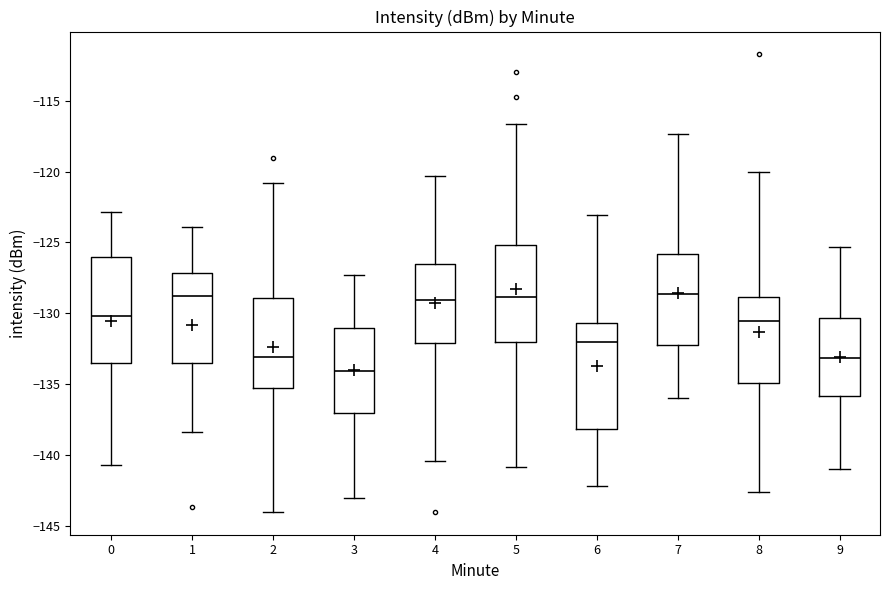

Reading left to right, transcribe this box plot: for each box, give where its median line is, the range the box spans, and where its two whiskers end, as read against the y-axis. The values are not printed on the chart, so give them approximately, as read against the axis.

0: median -130.0, box -133.5 to -126.0, whiskers -140.5 to -123.0
1: median -129.0, box -133.5 to -127.0, whiskers -138.5 to -124.0
2: median -133.0, box -135.5 to -129.0, whiskers -144.0 to -121.0
3: median -134.0, box -137.0 to -131.0, whiskers -143.0 to -127.5
4: median -129.0, box -132.0 to -126.5, whiskers -140.5 to -120.5
5: median -129.0, box -132.0 to -125.0, whiskers -141.0 to -116.5
6: median -132.0, box -138.0 to -130.5, whiskers -142.0 to -123.0
7: median -128.5, box -132.5 to -126.0, whiskers -136.0 to -117.5
8: median -130.5, box -135.0 to -129.0, whiskers -142.5 to -120.0
9: median -133.0, box -136.0 to -130.5, whiskers -141.0 to -125.5